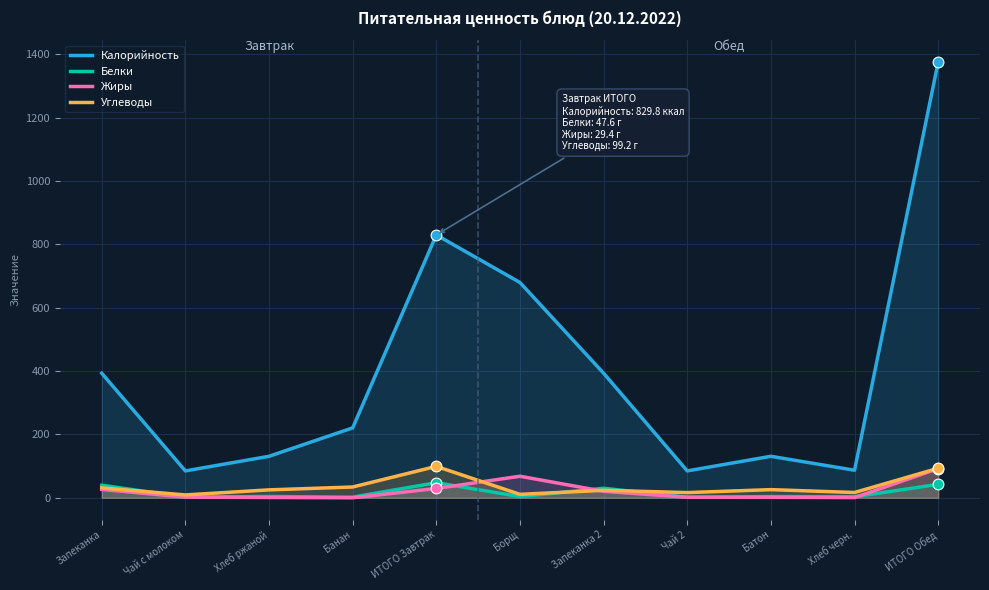

At how many categories does at least one series exceed 1052?

1